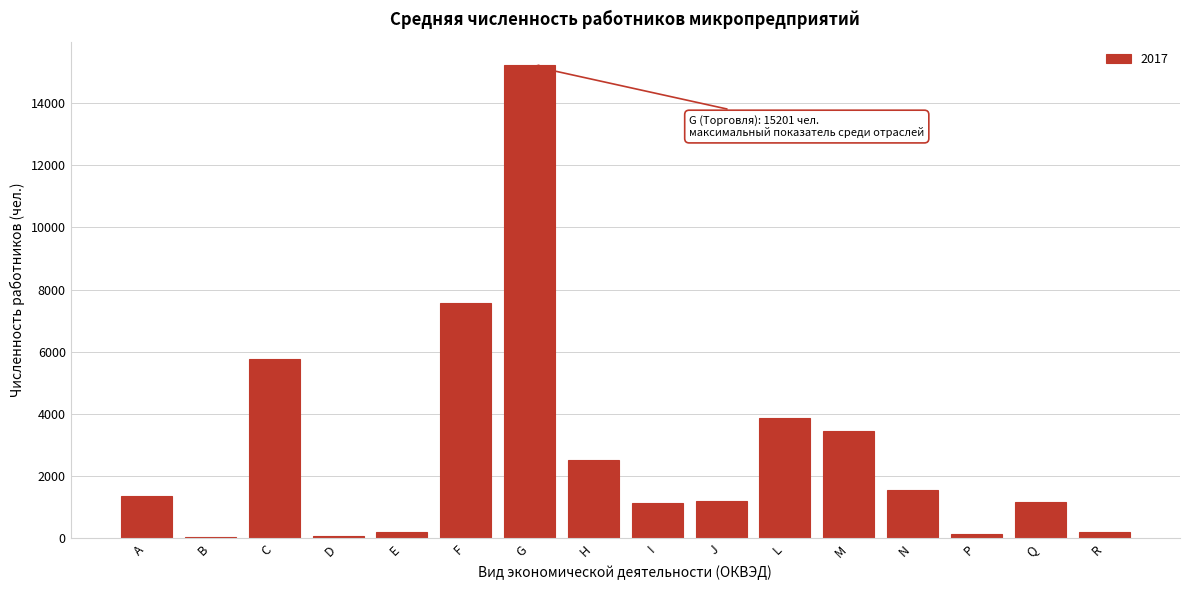

What is the sum of all values?

45519